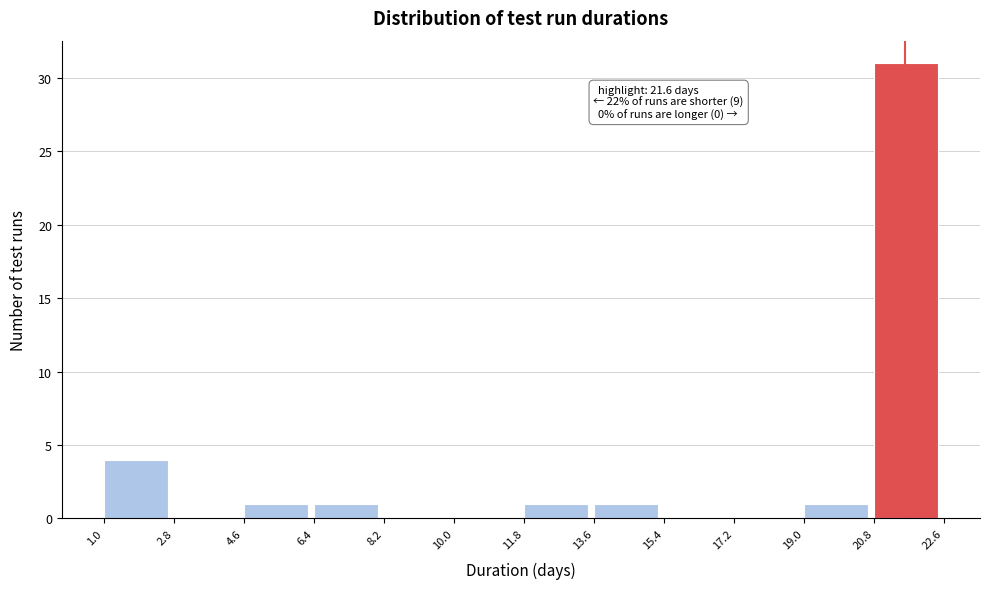

Which range on the x-axis has the tallest bar?

20.8 to 22.6